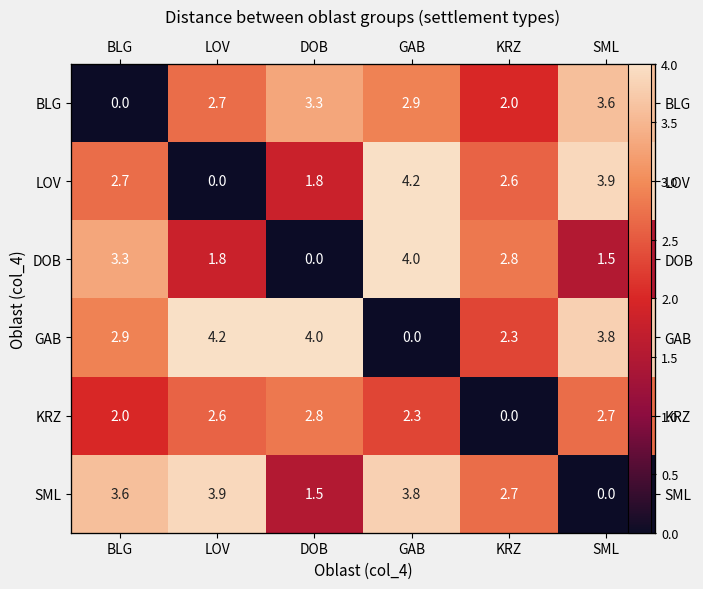

What is the difference between the maximum and minimum values in the GAB series?

4.2